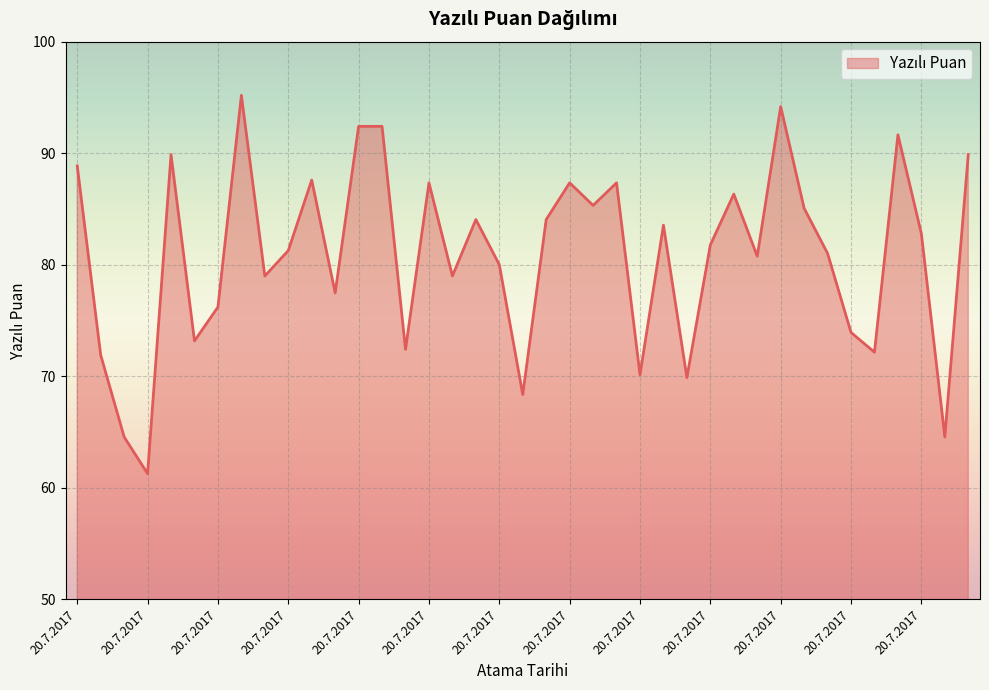

What is the difference between the maximum and minimum values?

33.9